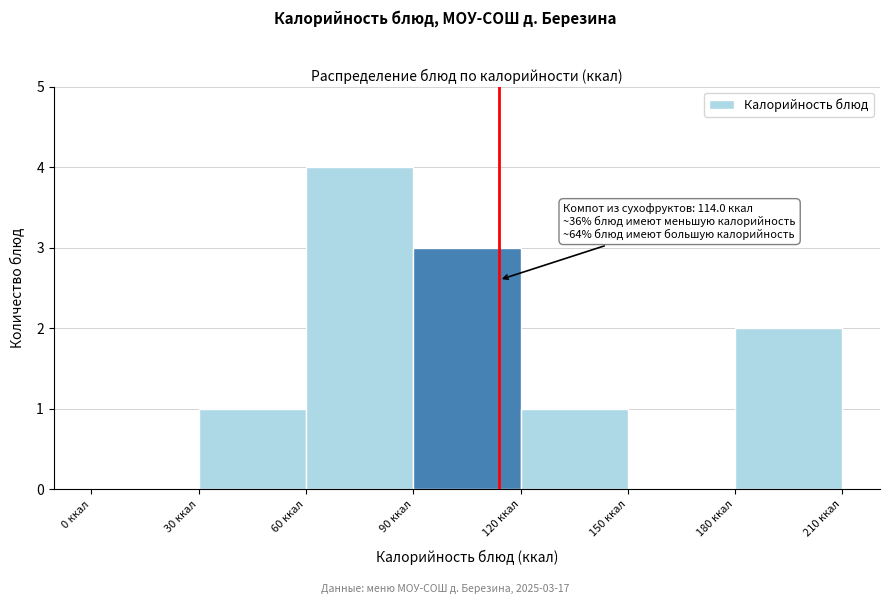

Which range on the x-axis has the tallest bar?

60 to 90